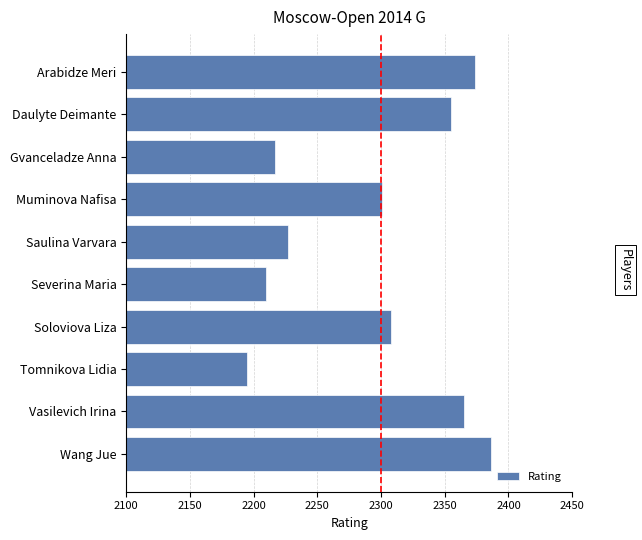

What is the difference between the maximum and minimum values?

191